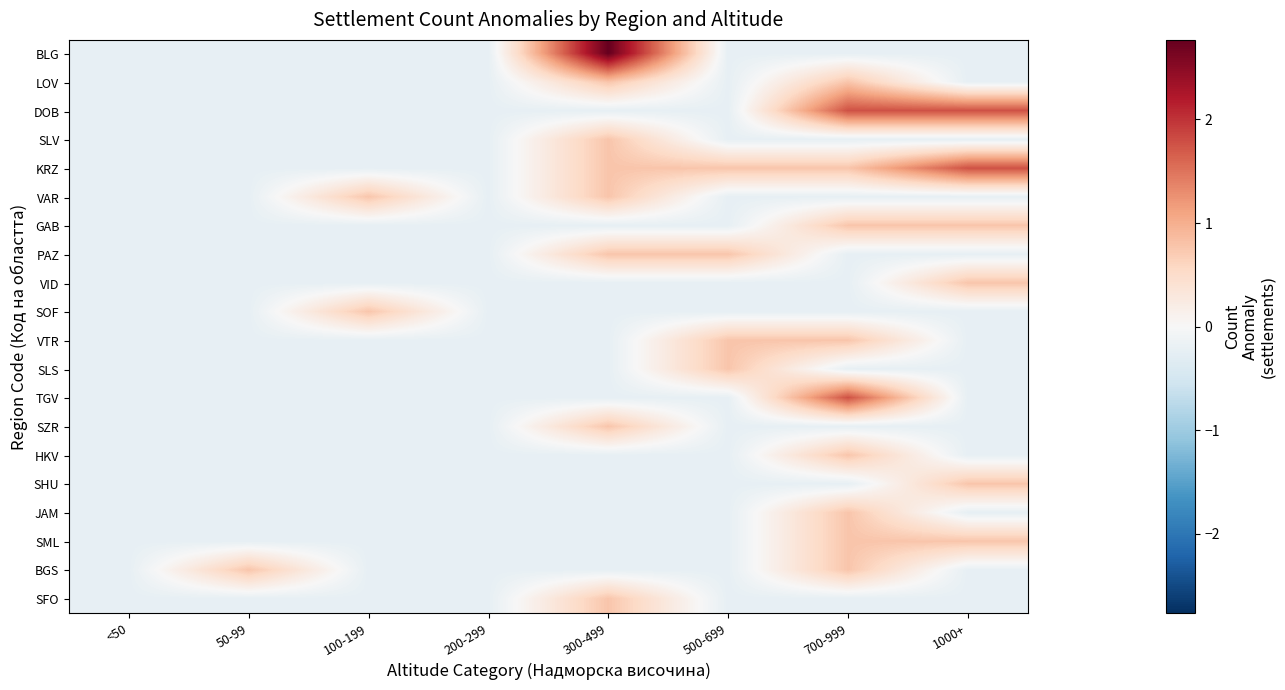

Which series has the largest range (max minus min)?

BLG